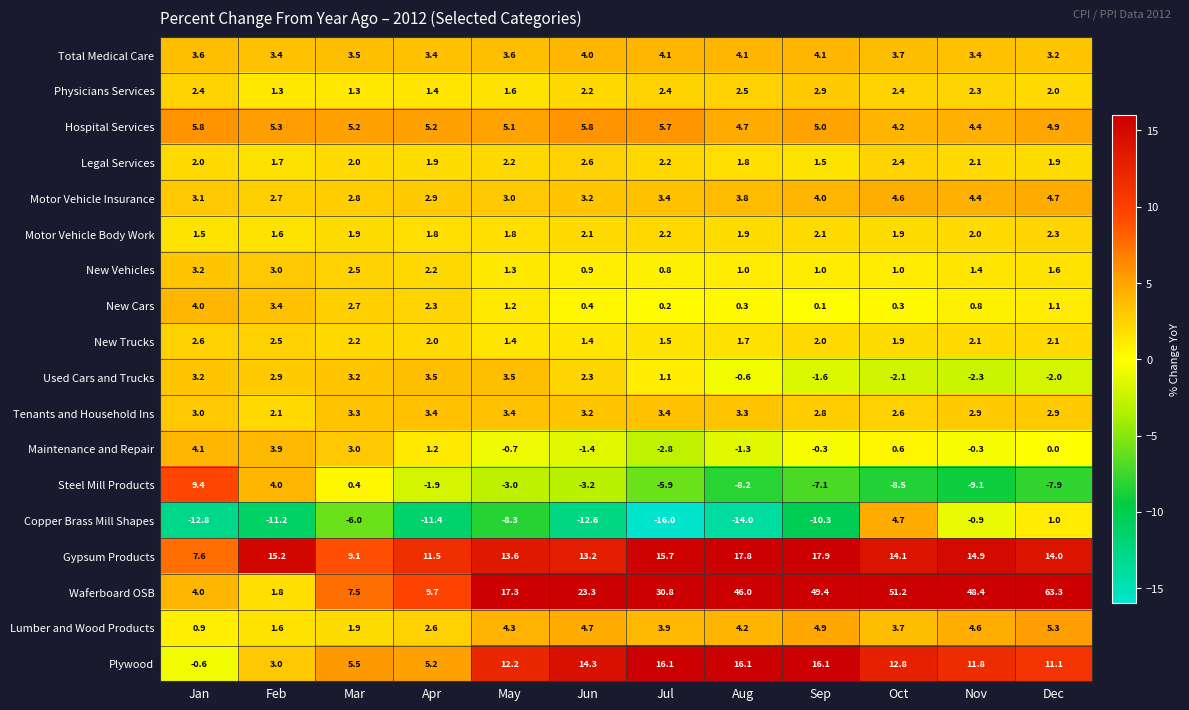

What is the approximate value of Motor Vehicle Insurance at Jul?

3.4